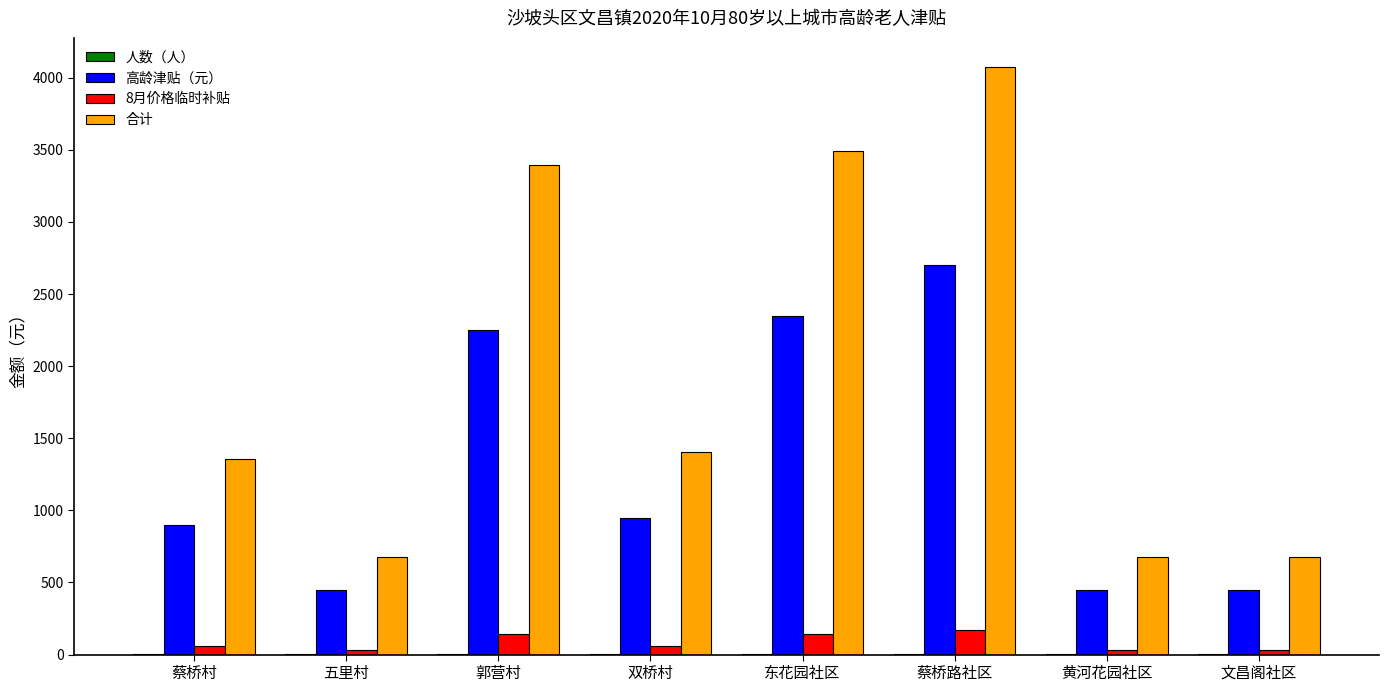

How many values in the 合计 series exceed 1407?

4